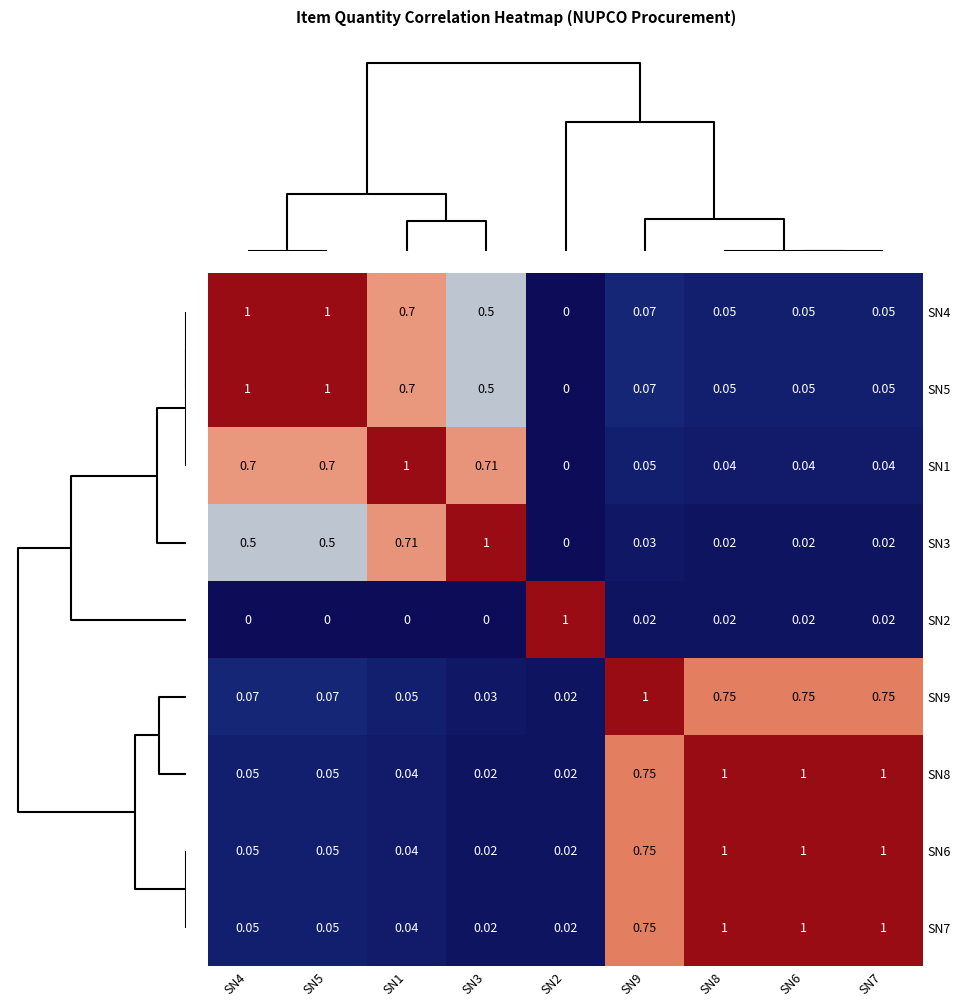

Count the number of data series in this chart.

9